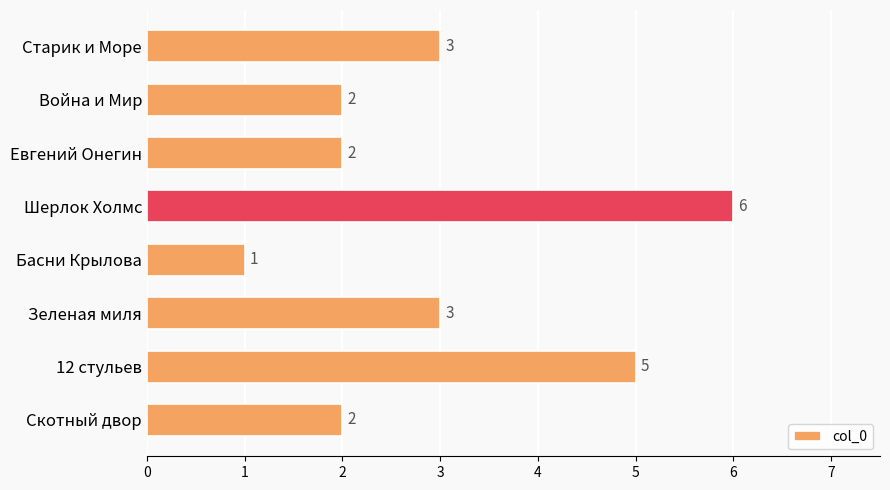

What is the average value?

3